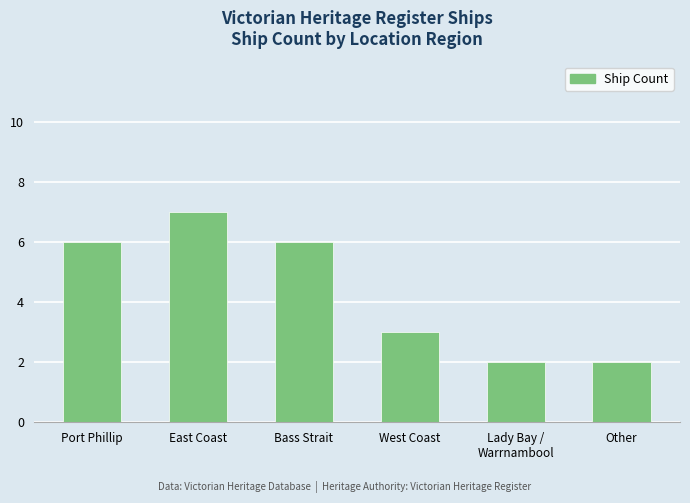

What is the sum of all values?

26